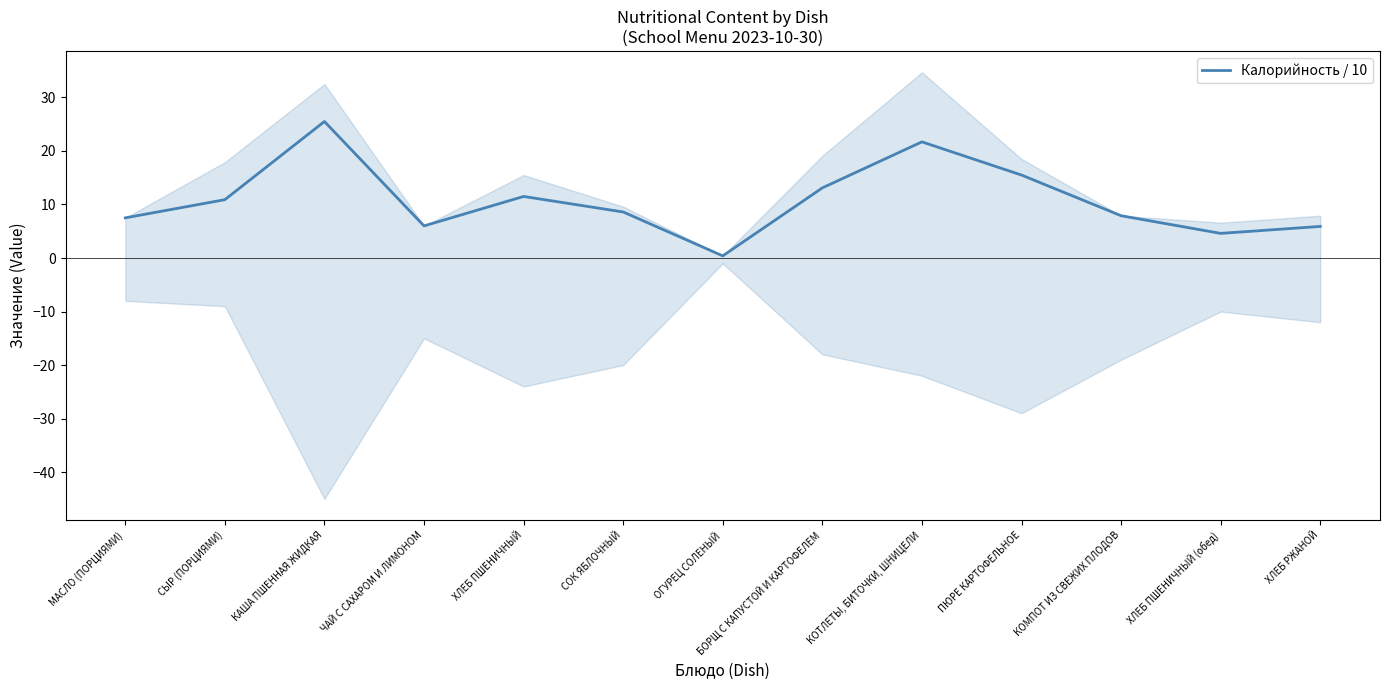

True or false: the data shows 10.9 at СЫР (ПОРЦИЯМИ).

True